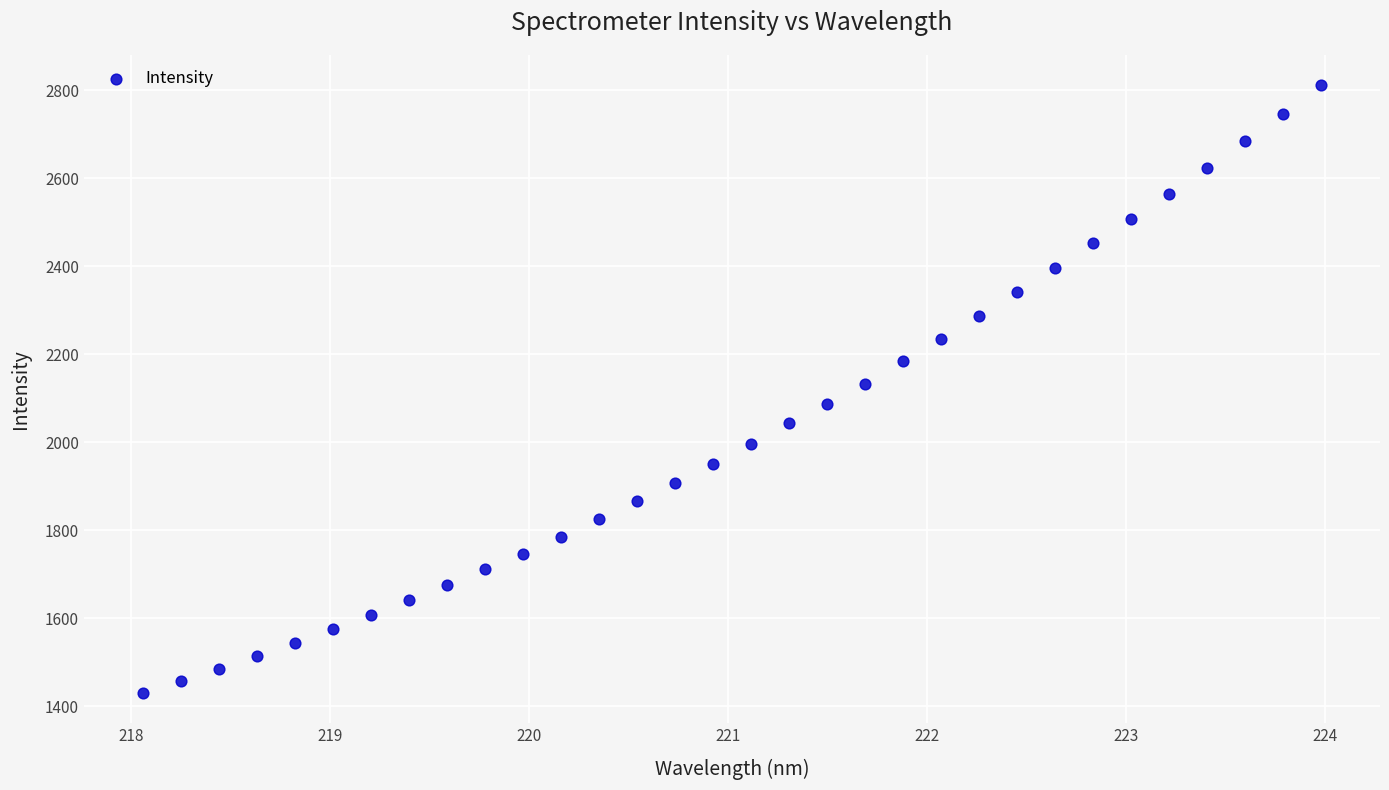

What is the range of X values (max minus min)?

5.9